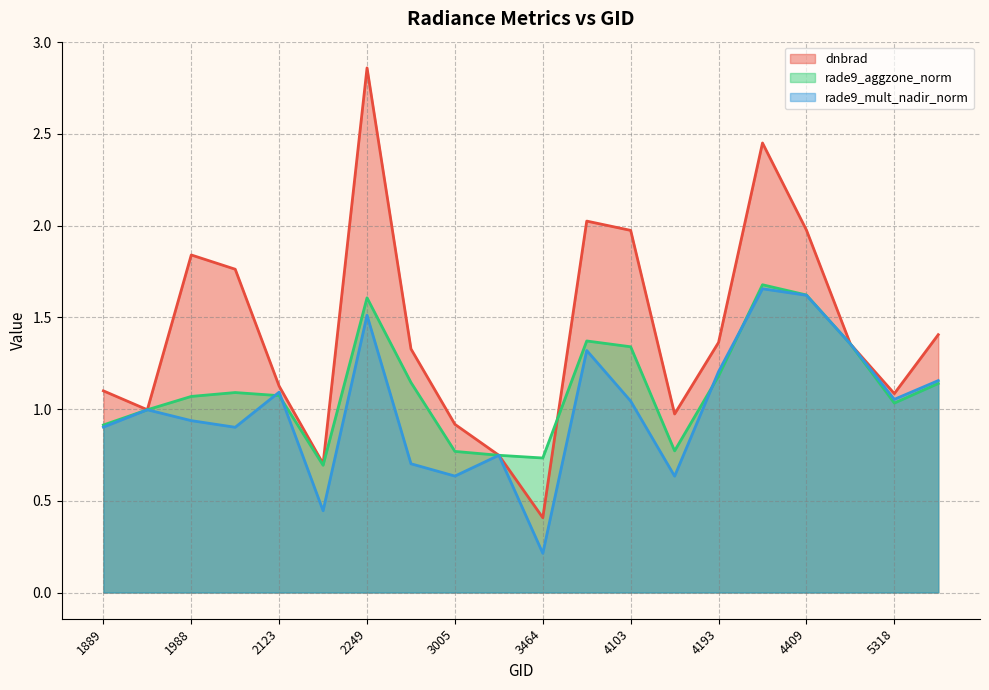

Reading right to left, extract all data points from this chart.

dnbrad: 5354=1.4	5318=1.1	4445=1.4	4409=2.0	4373=2.4	4193=1.4	4157=1.0	4103=2.0	3500=2.0	3464=0.4	3185=0.7	3005=0.9	2870=1.3	2249=2.9	2213=0.7	2123=1.1	2051=1.8	1988=1.8	1925=1.0	1889=1.1
rade9_aggzone_norm: 5354=1.1	5318=1.0	4445=1.4	4409=1.6	4373=1.7	4193=1.2	4157=0.8	4103=1.3	3500=1.4	3464=0.7	3185=0.7	3005=0.8	2870=1.1	2249=1.6	2213=0.7	2123=1.1	2051=1.1	1988=1.1	1925=1.0	1889=0.9
rade9_mult_nadir_norm: 5354=1.2	5318=1.1	4445=1.4	4409=1.6	4373=1.7	4193=1.2	4157=0.6	4103=1.0	3500=1.3	3464=0.2	3185=0.7	3005=0.6	2870=0.7	2249=1.5	2213=0.4	2123=1.1	2051=0.9	1988=0.9	1925=1.0	1889=0.9